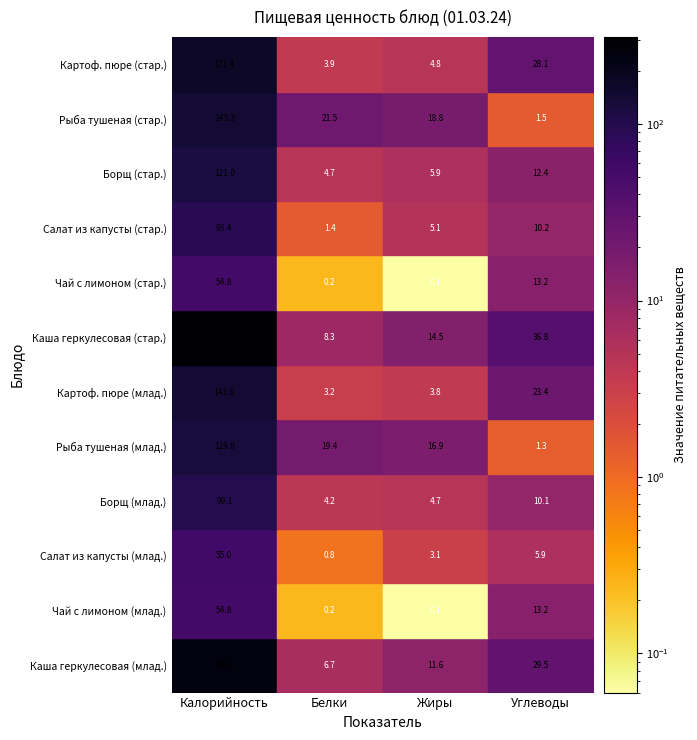

Where is Борщ_старшие nearest to the value 62?

Углеводы